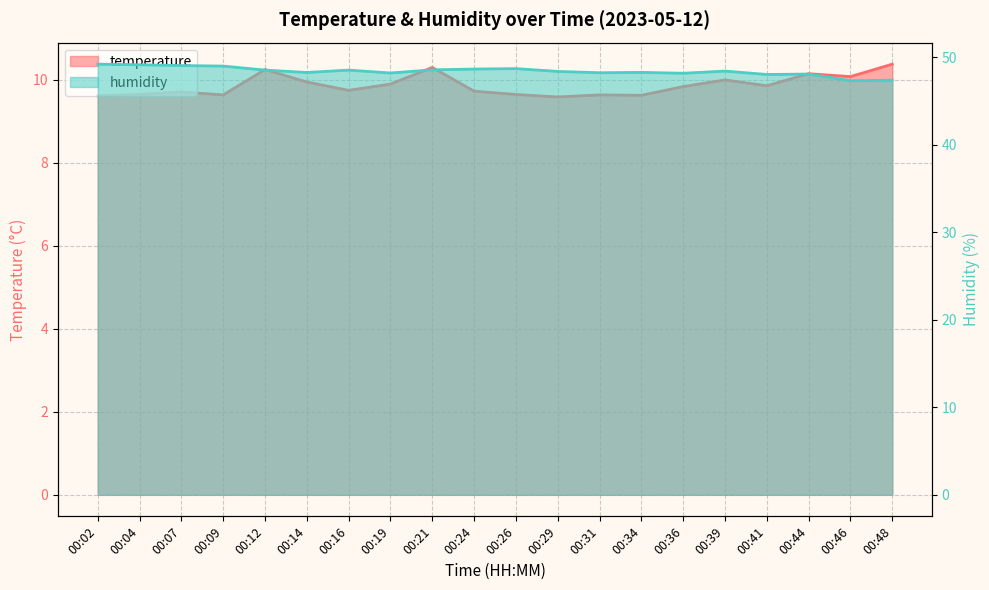

What is the difference between the temperature values at 00:14 and 00:12?

0.3